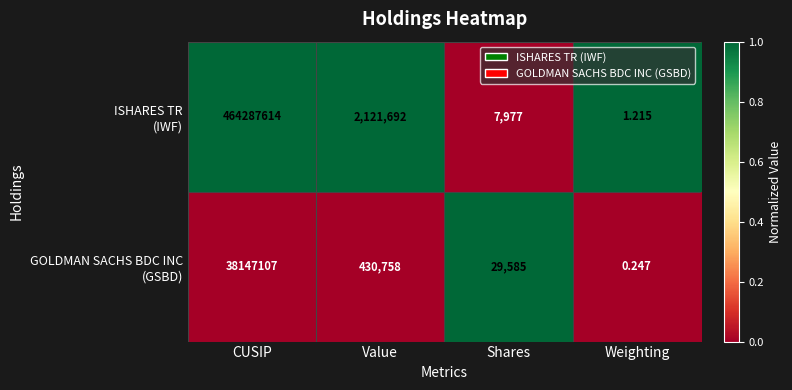

Which category has the highest value across all series?

CUSIP